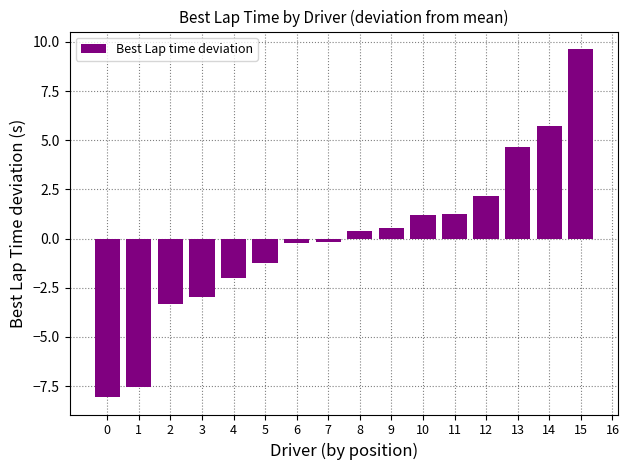

Which category has the highest value across all series?

15